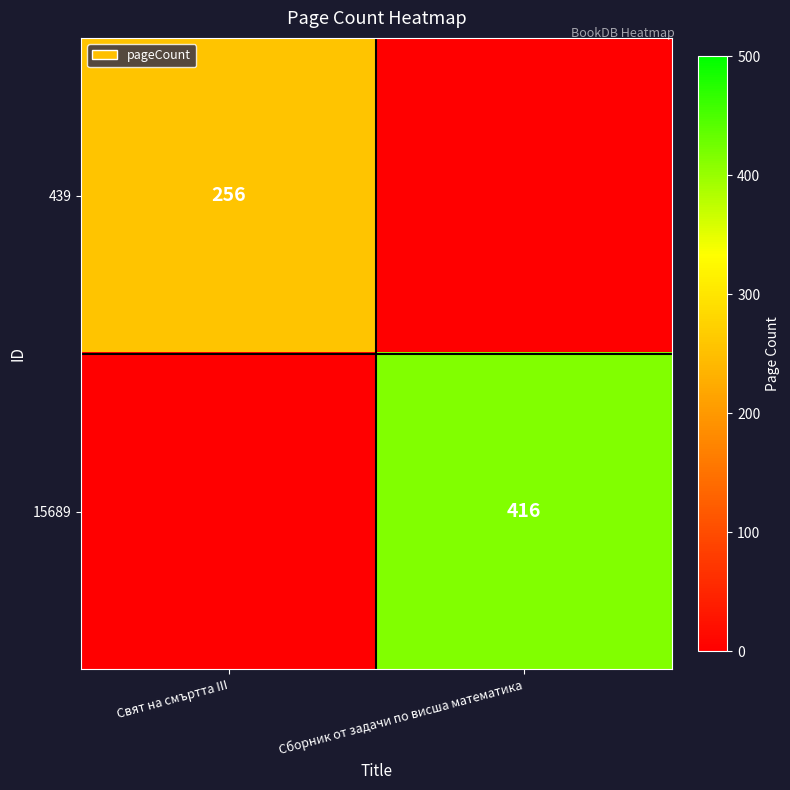

The 15689 series shows 130 at Сборник от задачи по висша математика. True or false?

False